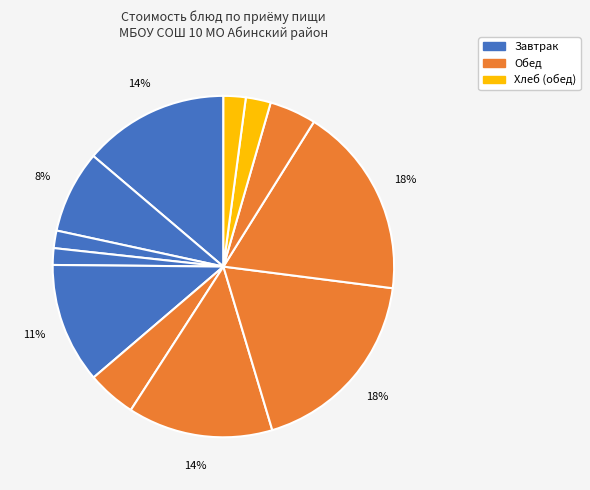

To the nearest percent, what is the difference between the largest and smallest slice percentages?

17%